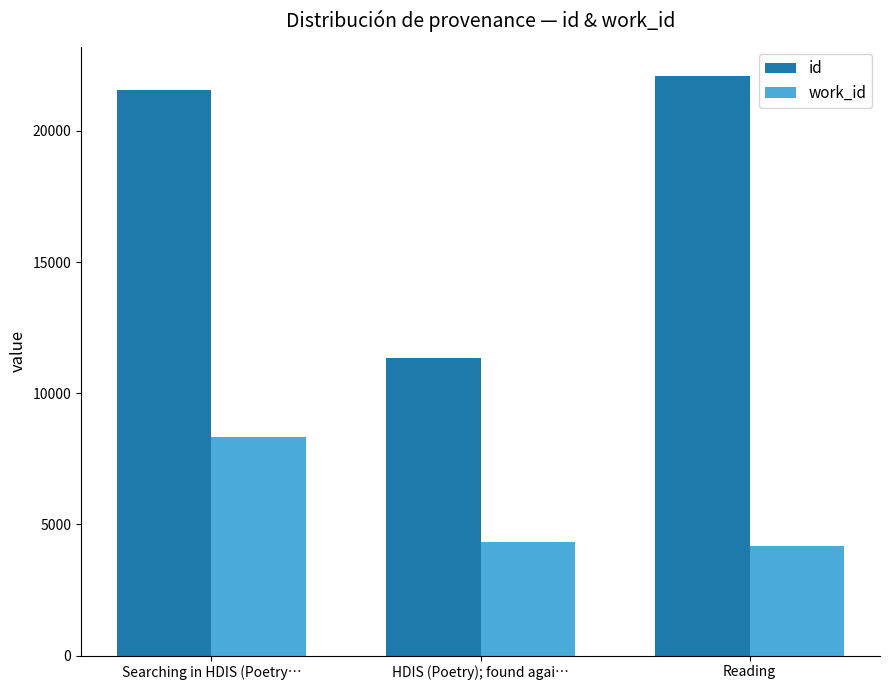

What is the sum of all id values?

55028